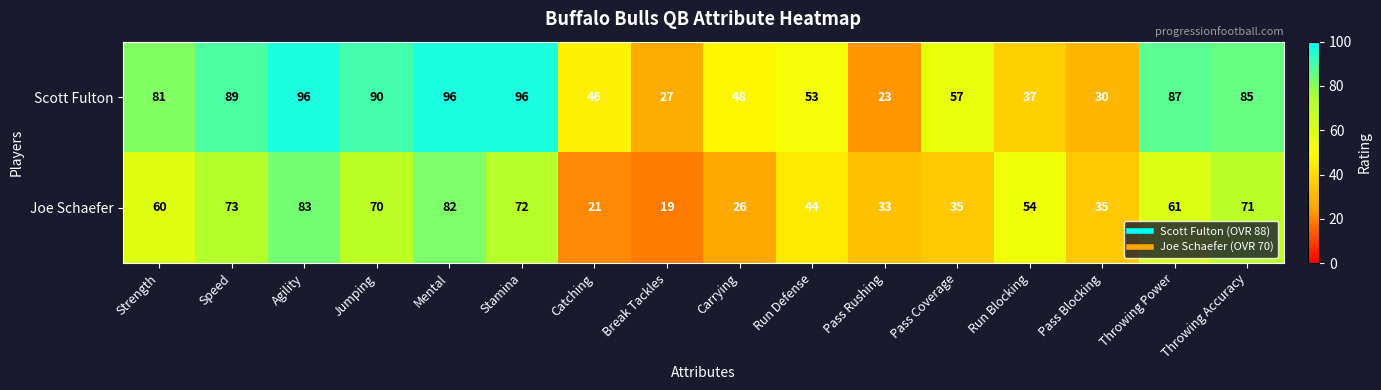

Is it true that Joe Schaefer equals 15 at Stamina?

False